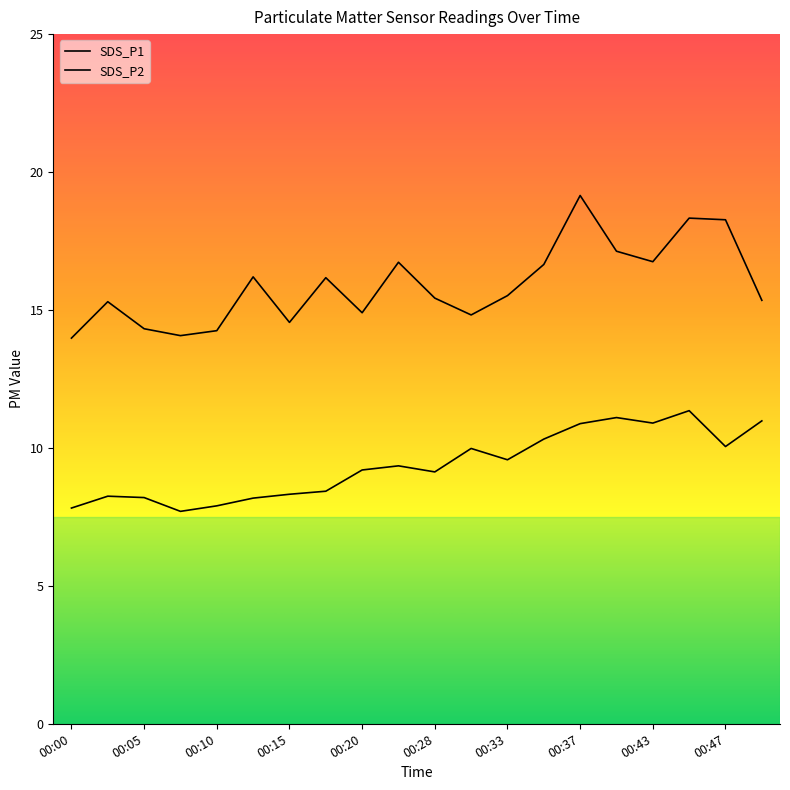

What is the value of the SDS_P1 point at the 2nd from the left?

15.3